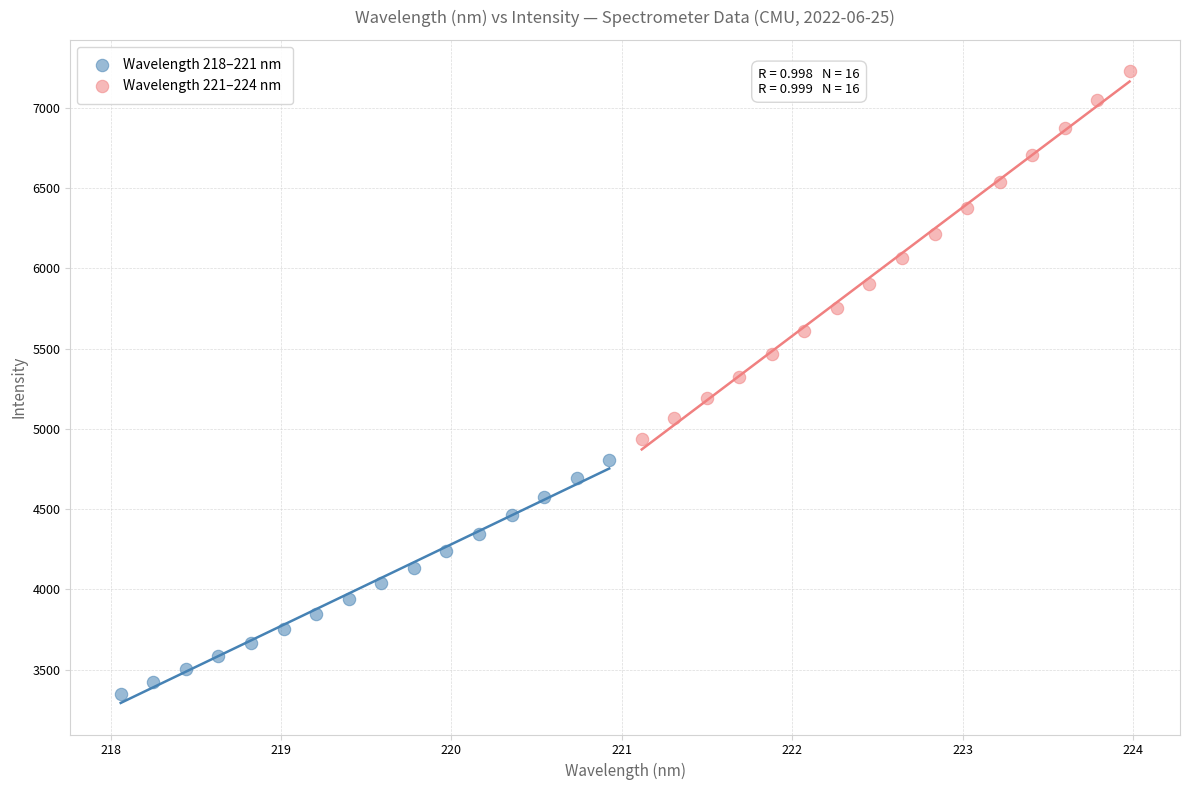

What are all the series names shown in the legend?

Wavelength 218–221 nm, Wavelength 221–224 nm